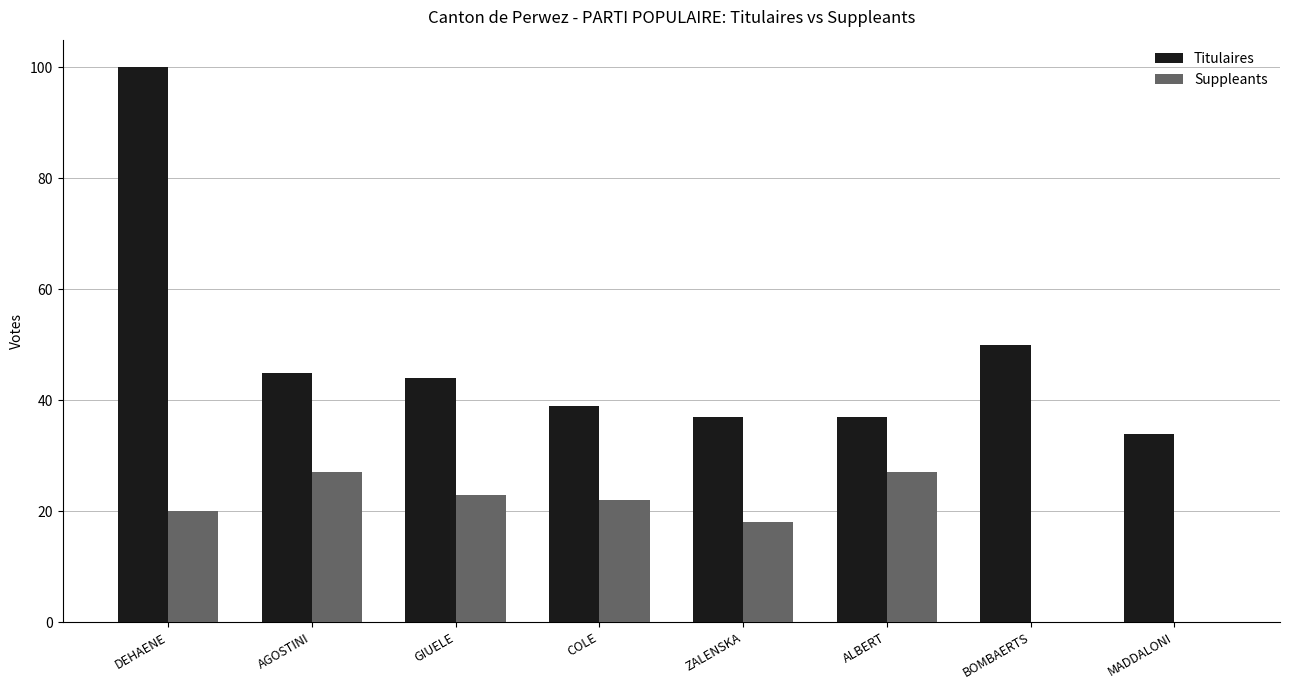

Between GIUELE and ZALENSKA, which series saw the biggest shift?

Titulaires